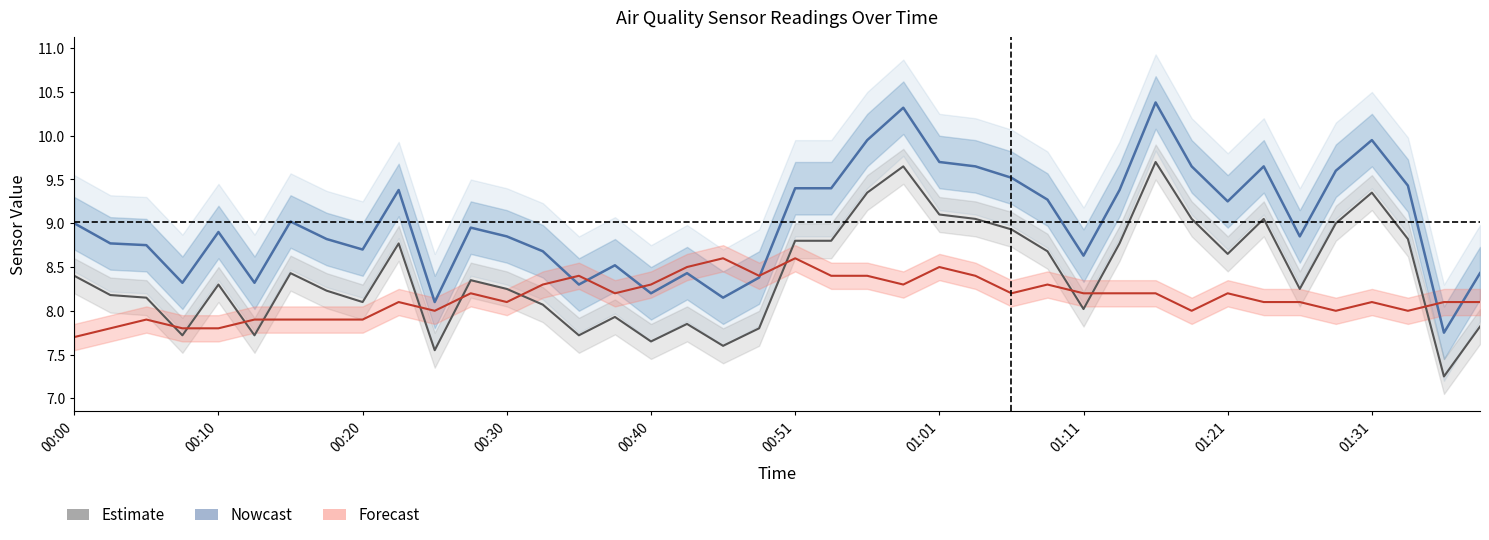

Is this an area chart (filled region under the line)?

No